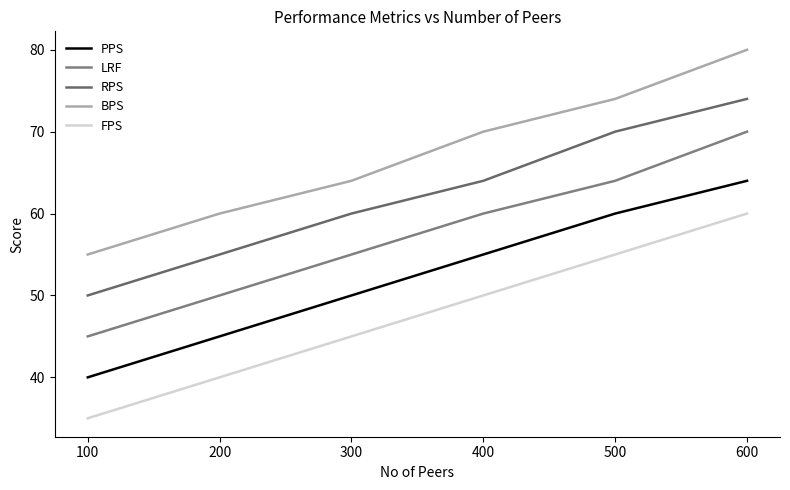

Does the chart display data point markers on the line(s)?

No